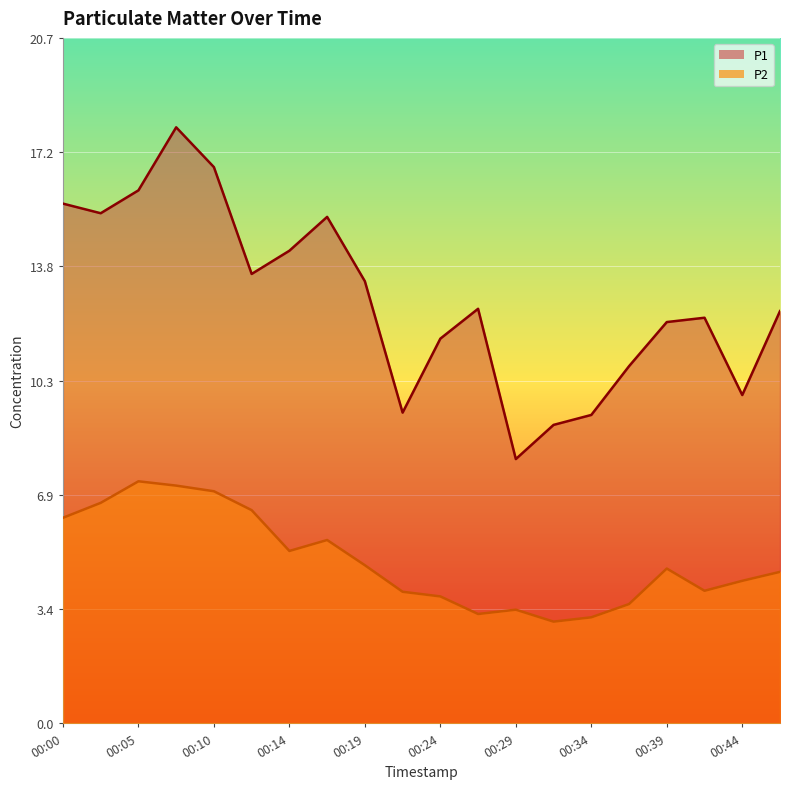

Which series has the largest range (max minus min)?

P1